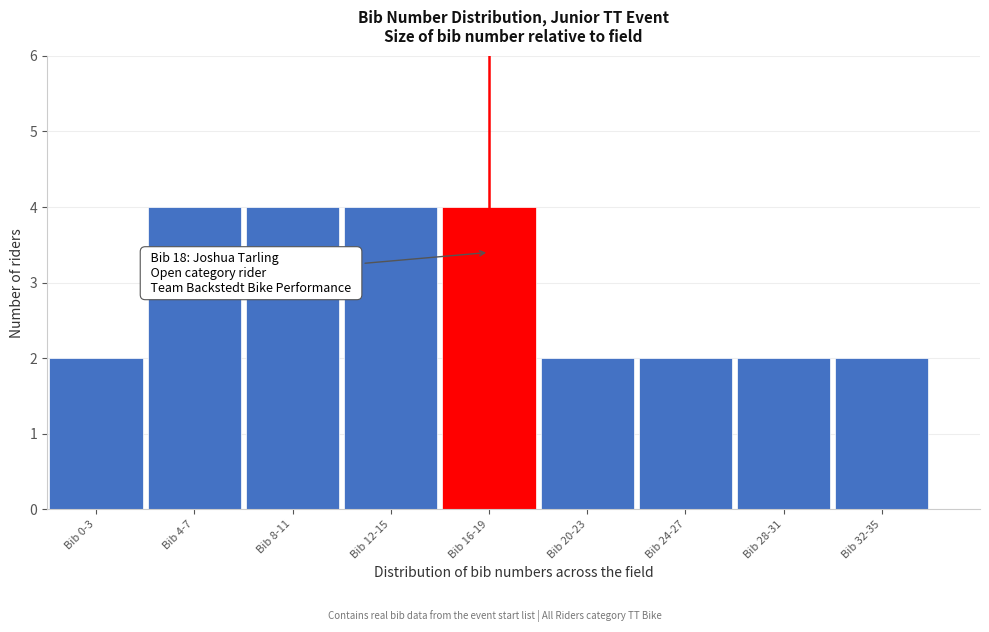

Reading left to right, list all the values displayed in this chart.

Bib 0-3=2	Bib 4-7=4	Bib 8-11=4	Bib 12-15=4	Bib 16-19=4	Bib 20-23=2	Bib 24-27=2	Bib 28-31=2	Bib 32-35=2